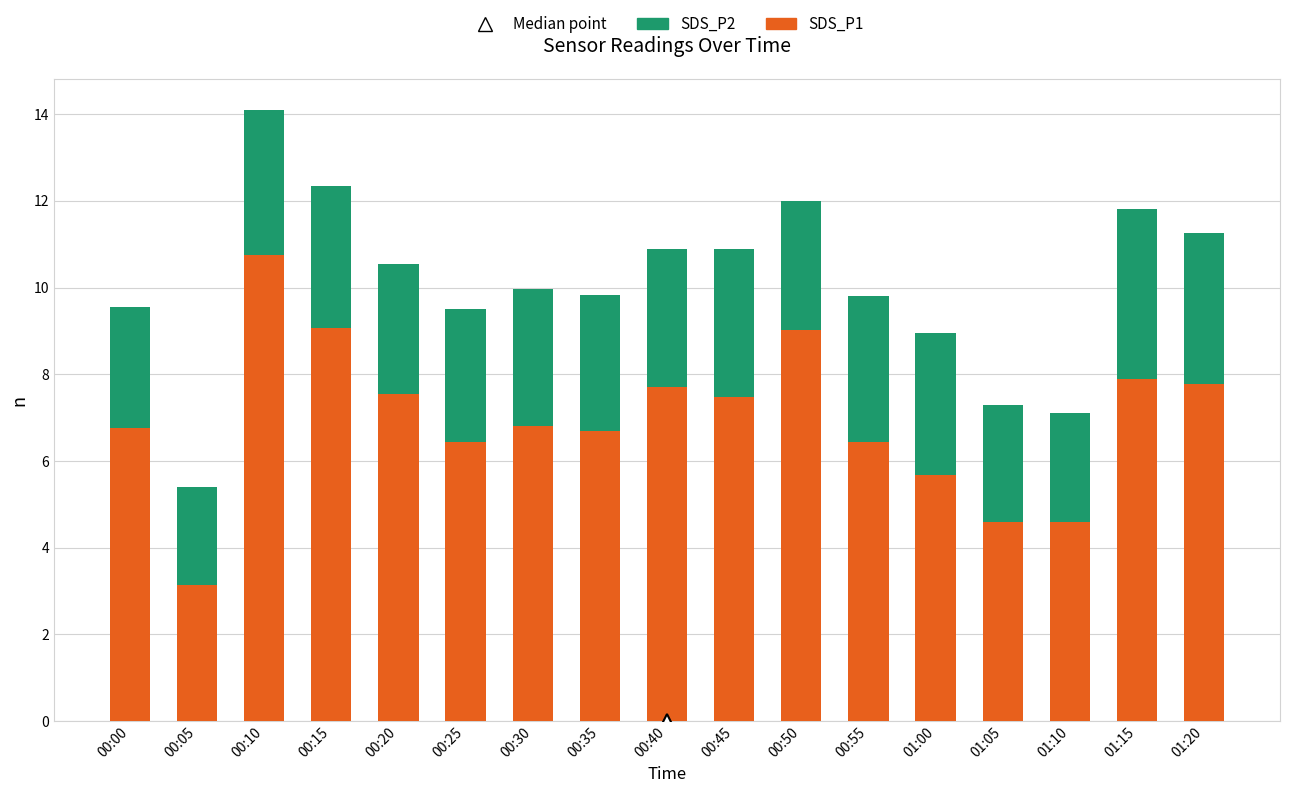

What is the total value across all series at 00:25?

9.5